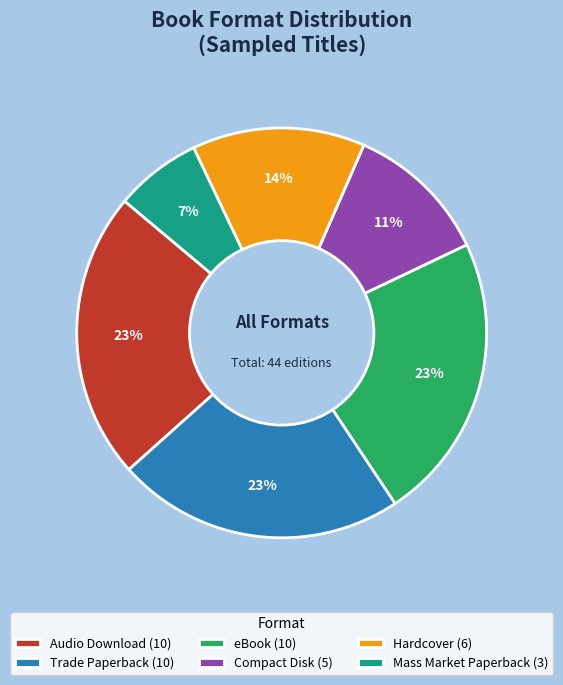

To the nearest percent, what portion does Hardcover (6) represent?

14%